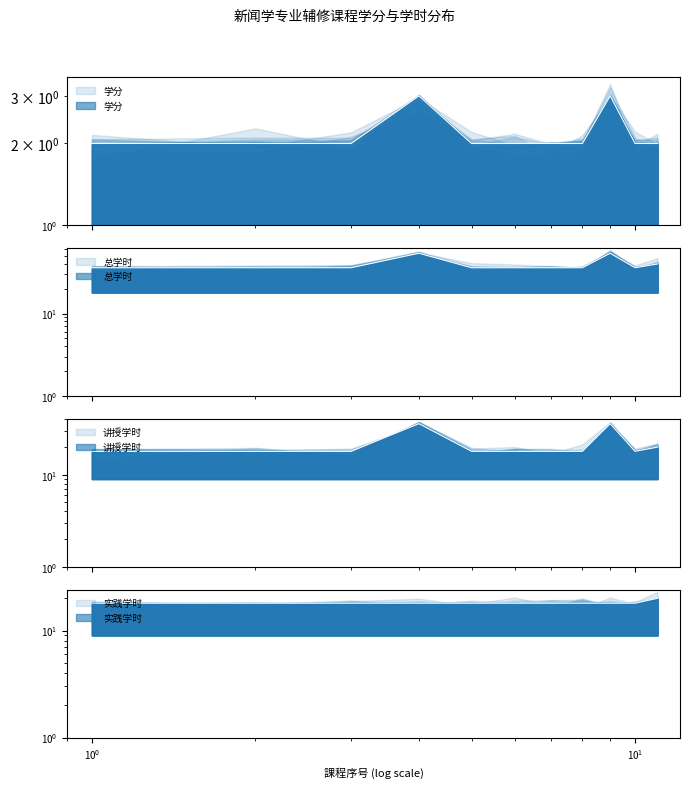

True or false: 实践学时 and 总学时 cross at least once.

False